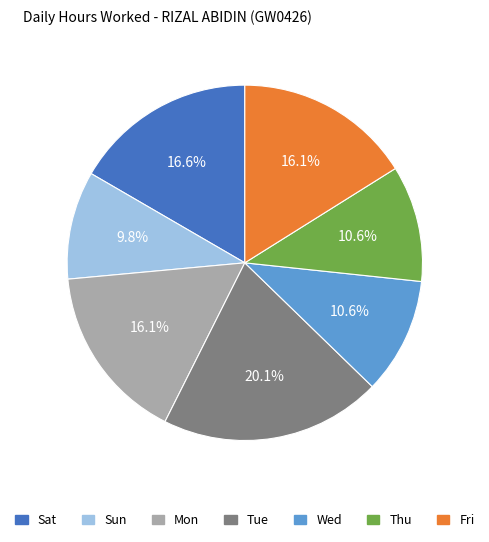

Is there a majority slice in this chart?

No